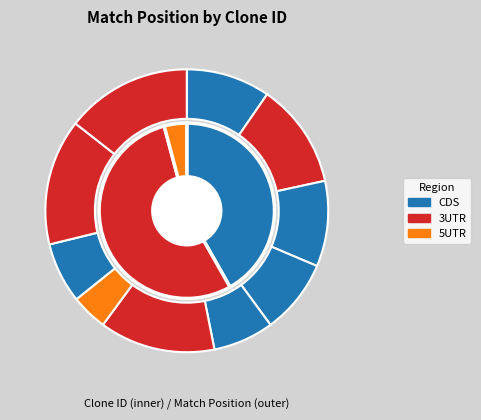

What percentage is NOT represented by TRCN0000263933?

91.5%